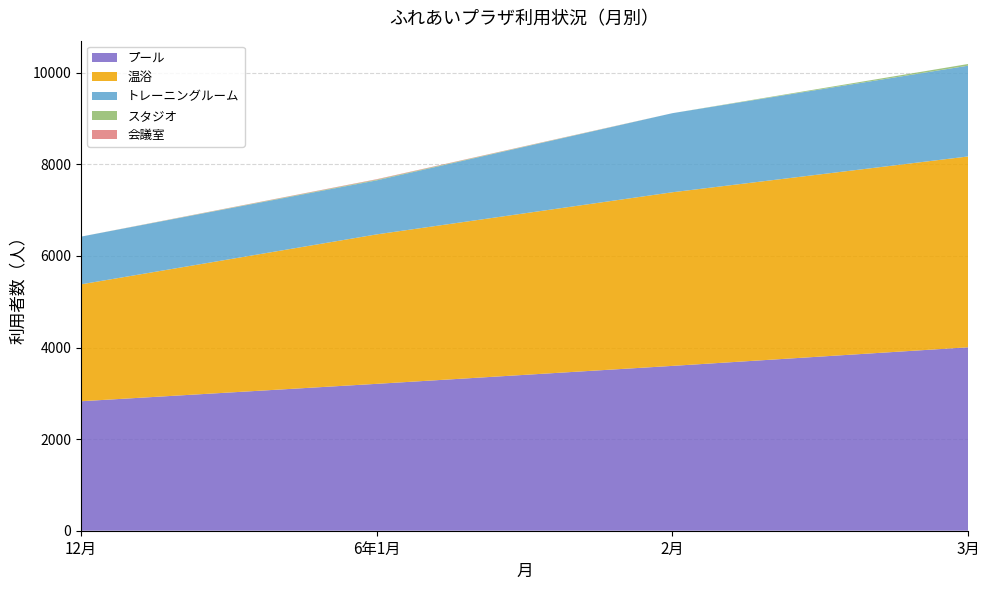

Reading right to left, extract all data points from this chart.

プール: 4006	3600	3208	2828
温浴: 4168	3792	3264	2553
トレーニングルーム: 1983	1727	1180	1042
スタジオ: 36	0	15	0
会議室: 0	0	10	0